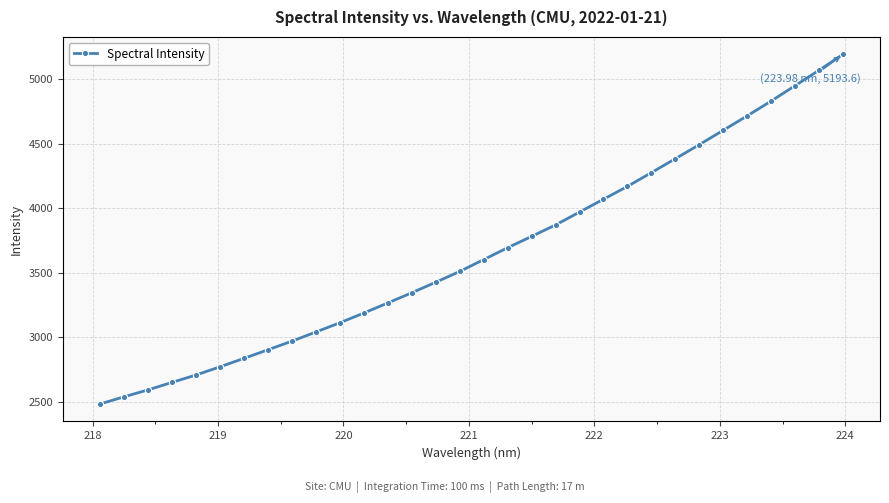

What is the maximum value shown in the chart?

5193.6